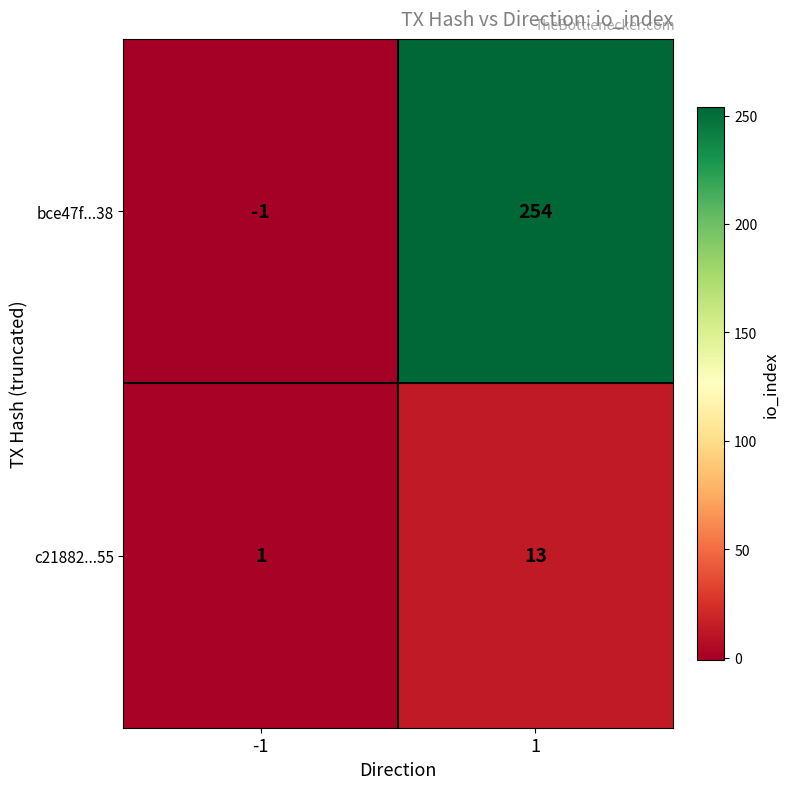

Which series changed the most between -1 and 1?

bce47f...38